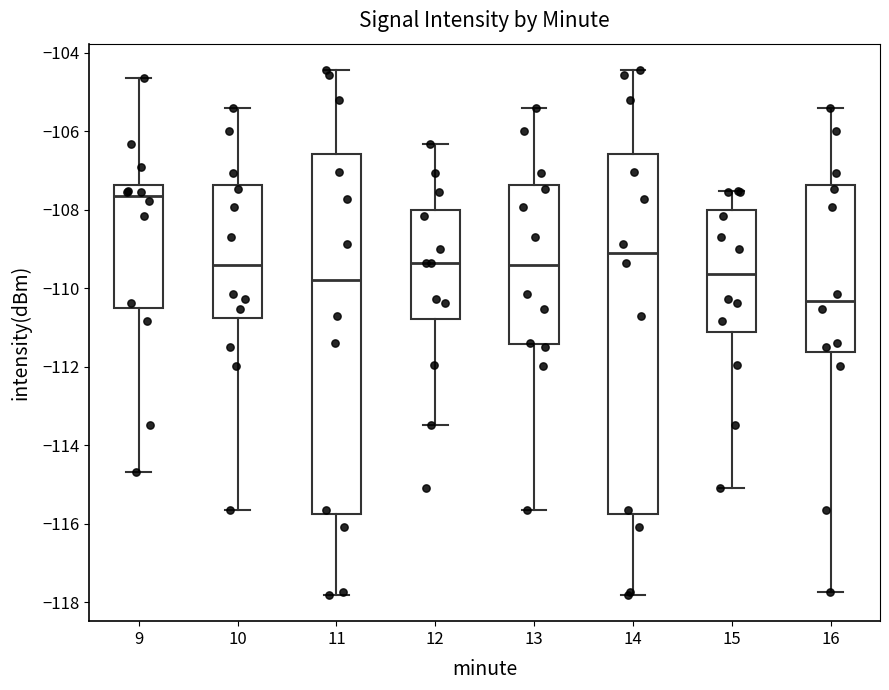

Reading left to right, read every box against the y-axis: the position of its median line, the range the box covers, and the ends of its whiskers. The values are not printed on the chart, so give them approximately, as read against the axis.

9: median -107.6, box -110.4 to -107.4, whiskers -114.6 to -104.6
10: median -109.4, box -110.8 to -107.4, whiskers -115.6 to -105.4
11: median -109.8, box -115.8 to -106.6, whiskers -117.8 to -104.4
12: median -109.4, box -110.8 to -108.0, whiskers -113.4 to -106.4
13: median -109.4, box -111.4 to -107.4, whiskers -115.6 to -105.4
14: median -109.2, box -115.8 to -106.6, whiskers -117.8 to -104.4
15: median -109.6, box -111.2 to -108.0, whiskers -115.0 to -107.6
16: median -110.4, box -111.6 to -107.4, whiskers -117.8 to -105.4